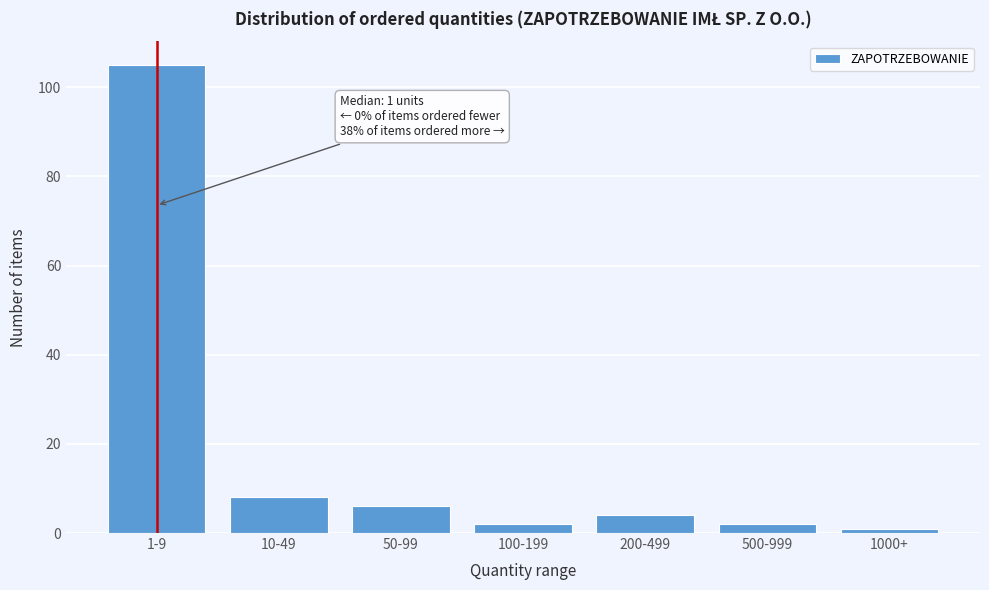

Reading left to right, list all the values displayed in this chart.

105	8	6	2	4	2	1